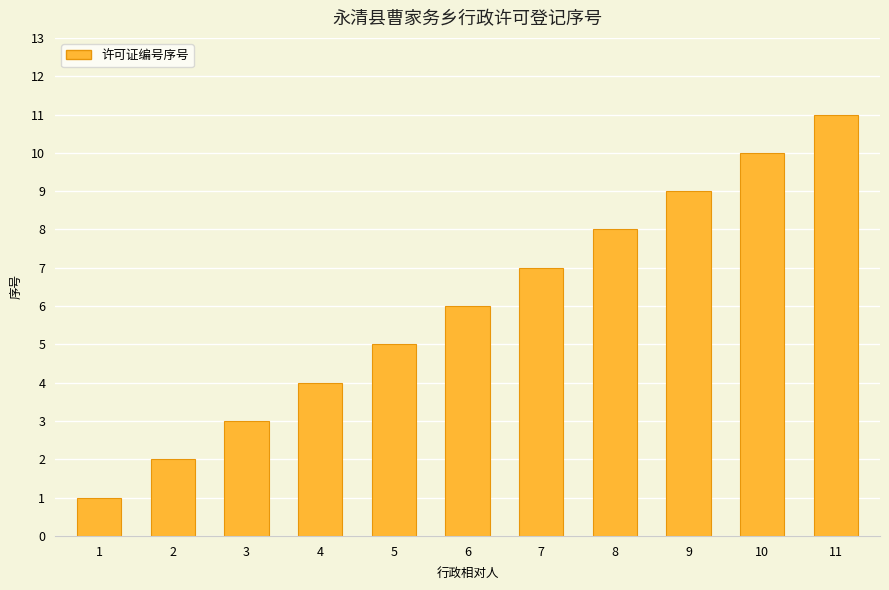

The value at 4 is 4. True or false?

True